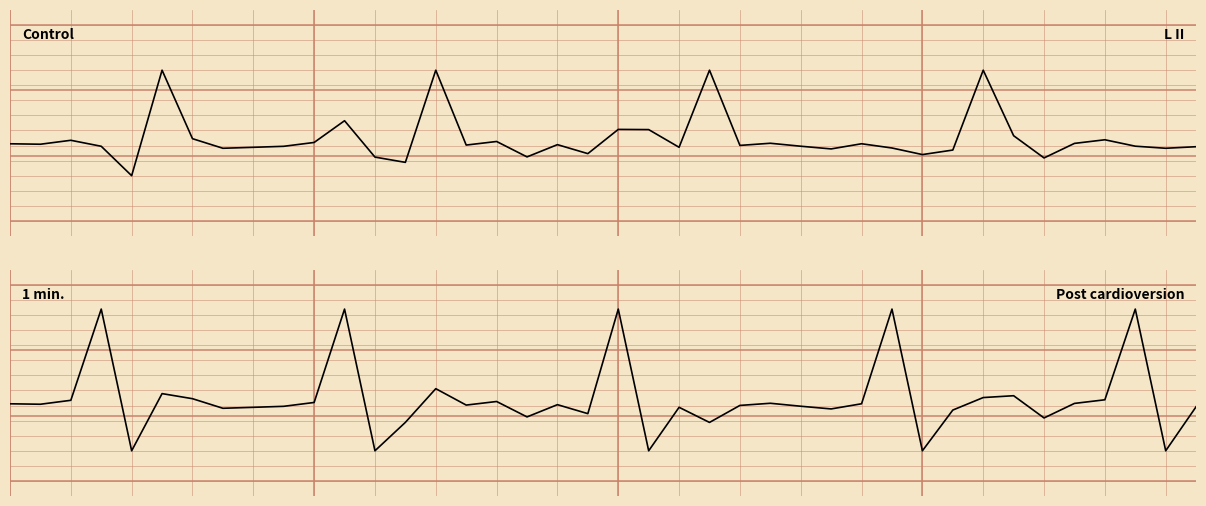

Where is the first local minimum?

1